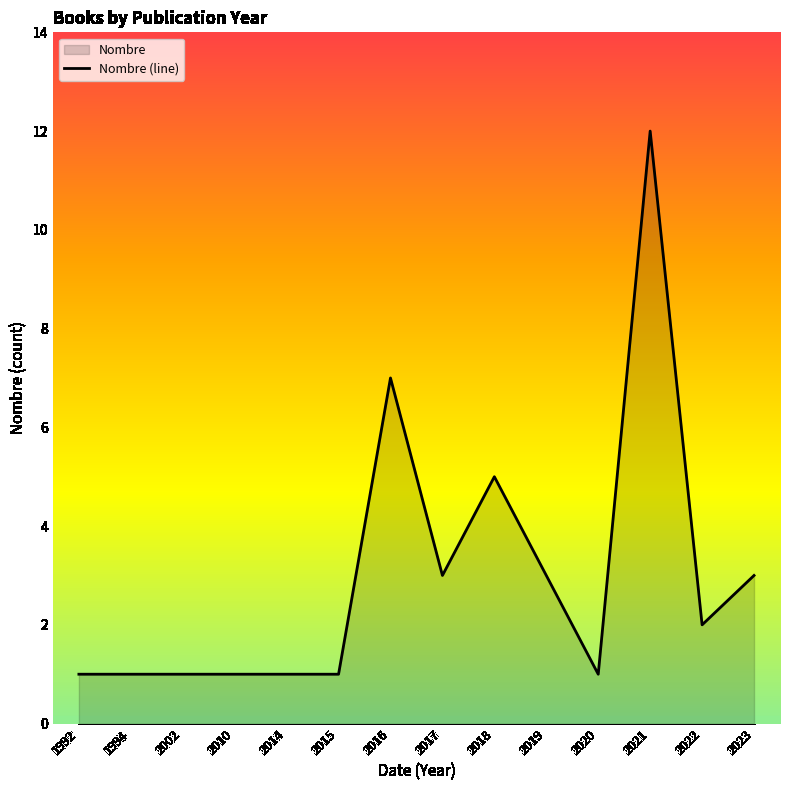

Is it true that the value at 2017 is 3?

True